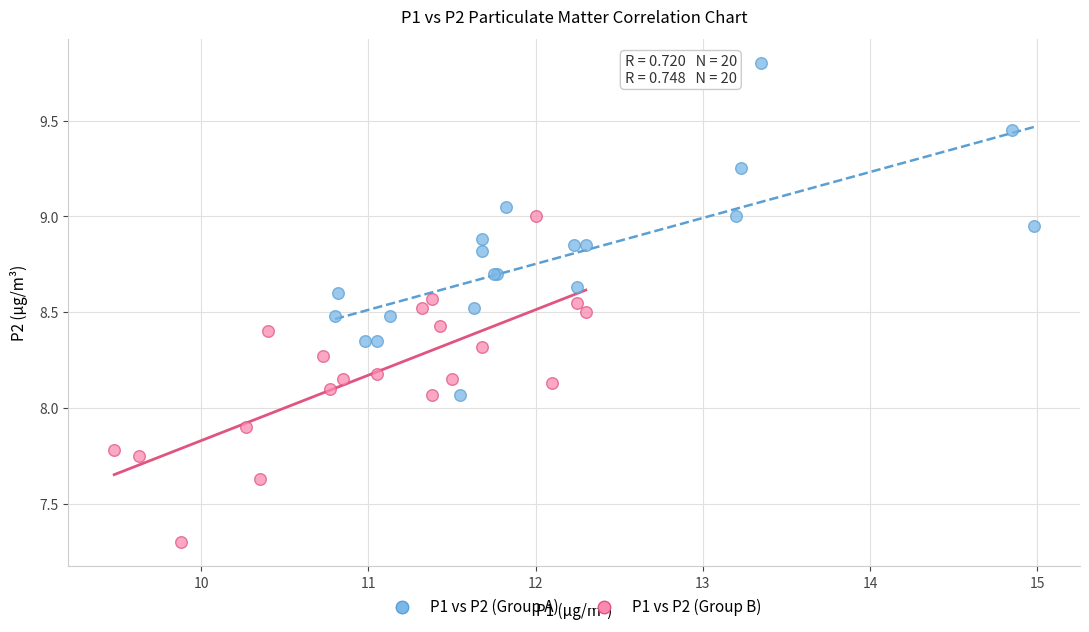

Which series reaches the maximum Y coordinate?

P1 vs P2 (Group A)